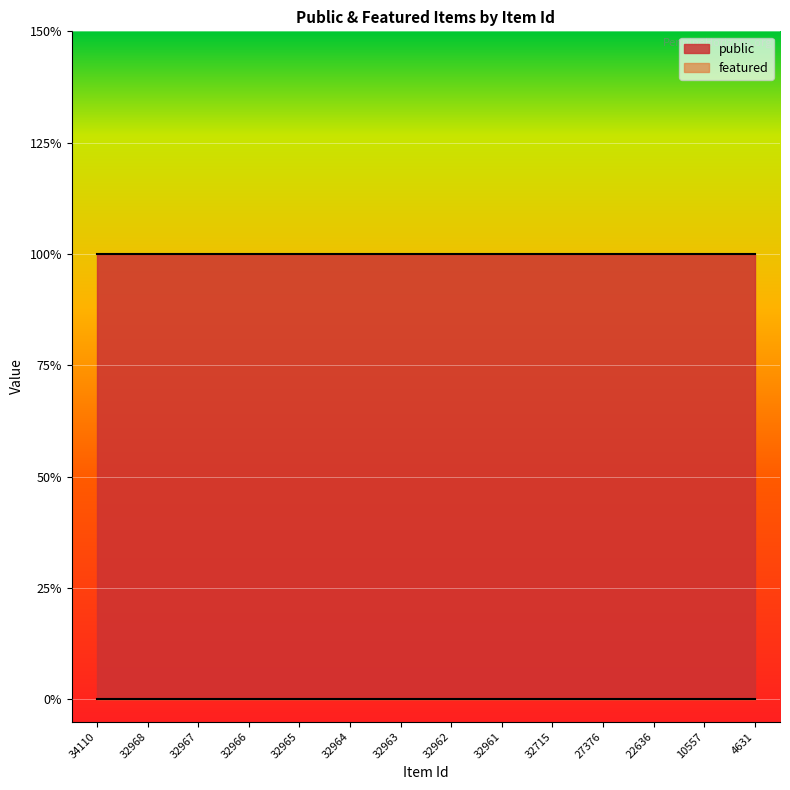

What is the total value across all series at 22636?

1